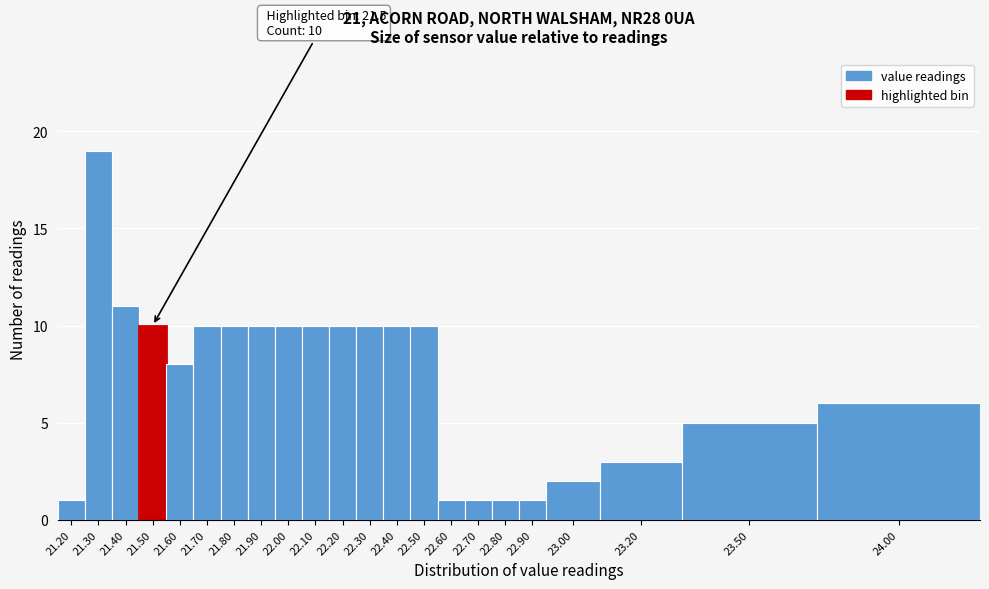

Reading right to left, what are all the values shown in this chart?

24.00=6	23.50=5	23.20=3	23.00=2	22.90=1	22.80=1	22.70=1	22.60=1	22.50=10	22.40=10	22.30=10	22.20=10	22.10=10	22.00=10	21.90=10	21.80=10	21.70=10	21.60=8	21.50=10	21.40=11	21.30=19	21.20=1